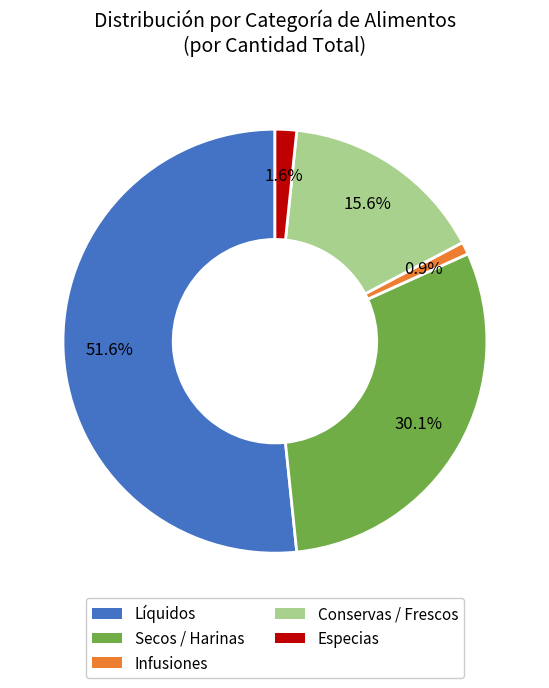

Count the number of slices in the pie.

5